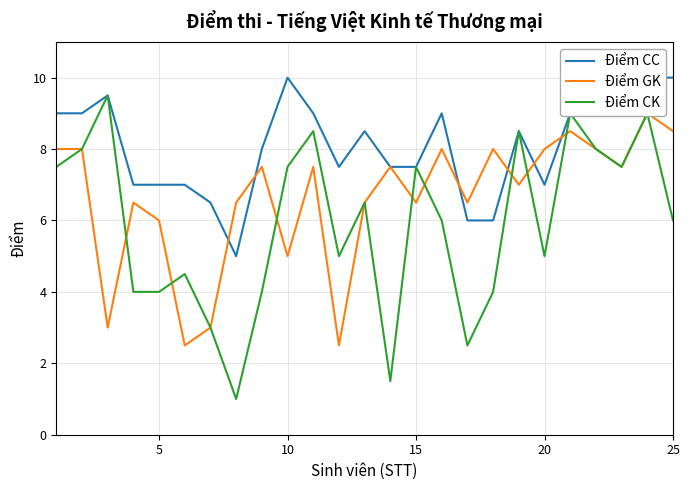

What is the minimum value shown in the chart?

1.0